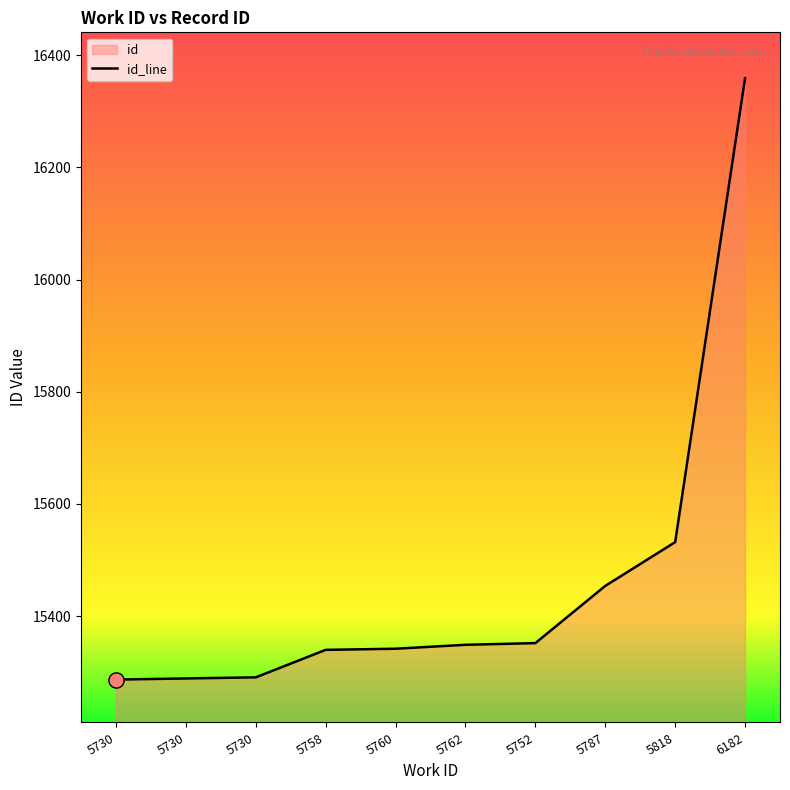

Approximately how many times larger is the value at 5787 compared to 5730?

1.0